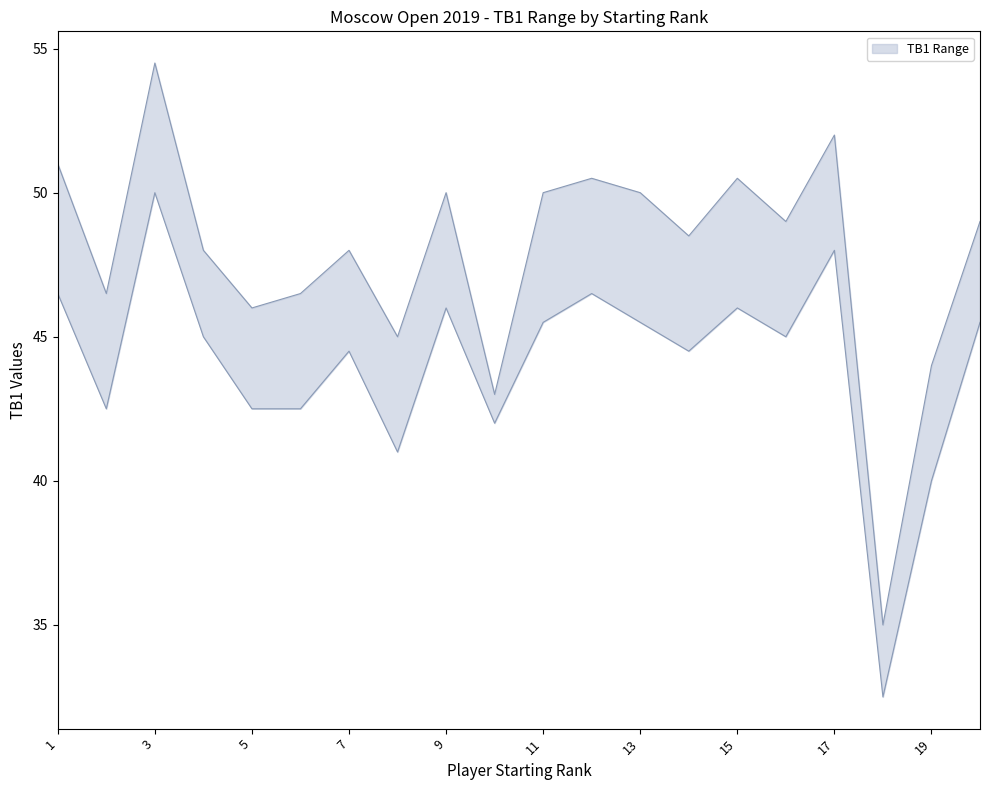

Where is TB1_upper nearest to the value 44?

19